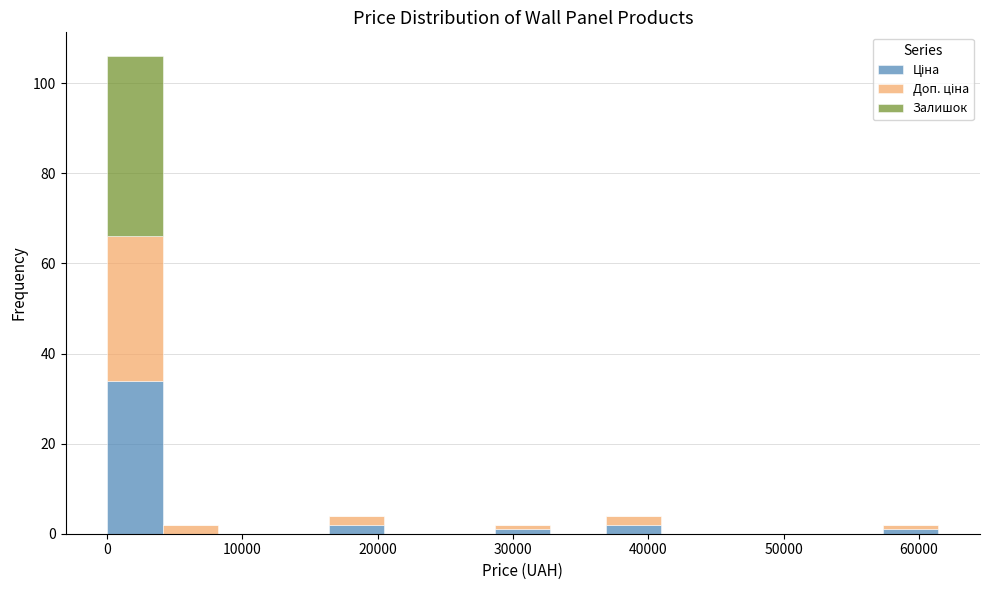

Reading left to right, transcribe this chart: for each stacked bar, give the range it covers on the x-axis and its total height. Neither the bar edges nor the heights are printed on the chart, so give them approximately, as read against the axes.

0 to 4000: 106
4000 to 8000: 2
8000 to 12000: 0
12000 to 16000: 0
16000 to 20000: 4
20000 to 25000: 0
25000 to 29000: 0
29000 to 33000: 2
33000 to 37000: 0
37000 to 41000: 4
41000 to 45000: 0
45000 to 49000: 0
49000 to 53000: 0
53000 to 57000: 0
57000 to 61000: 2